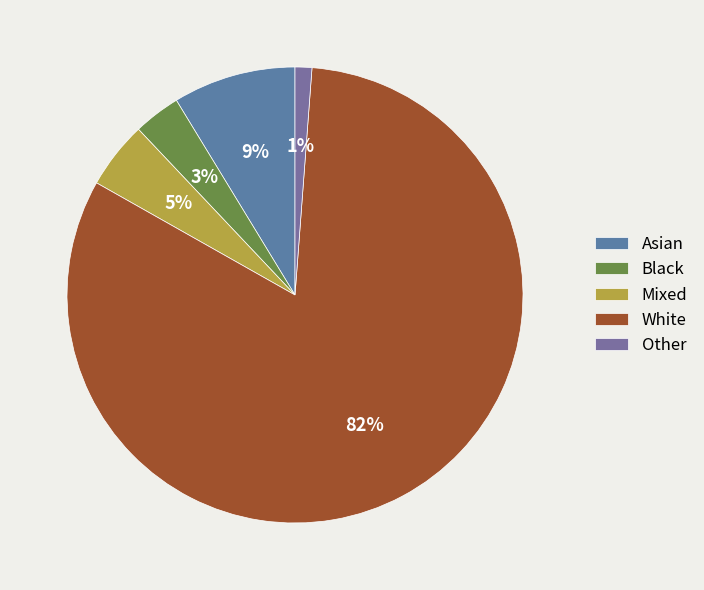

Rank the categories by value from highest to lowest.

White, Asian, Mixed, Black, Other